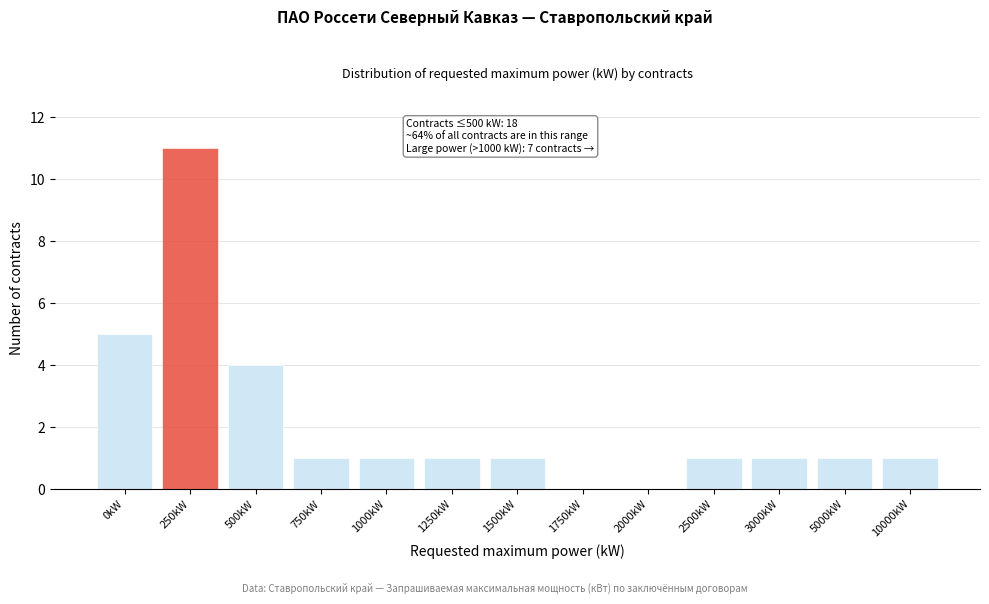

Reading left to right, list all the values displayed in this chart.

0kW=5	250kW=11	500kW=4	750kW=1	1000kW=1	1250kW=1	1500kW=1	1750kW=0	2000kW=0	2500kW=1	3000kW=1	5000kW=1	10000kW=1